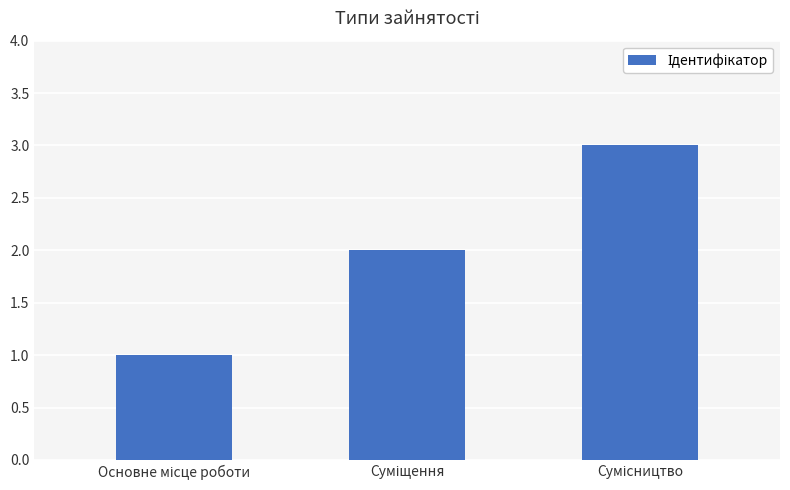

What is the greatest value displayed?

3